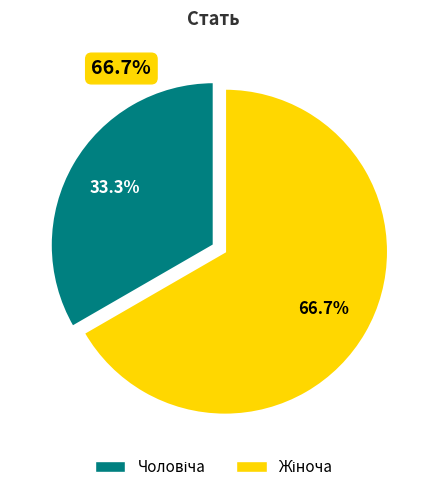

What is the smallest slice in the pie chart?

Чоловіча